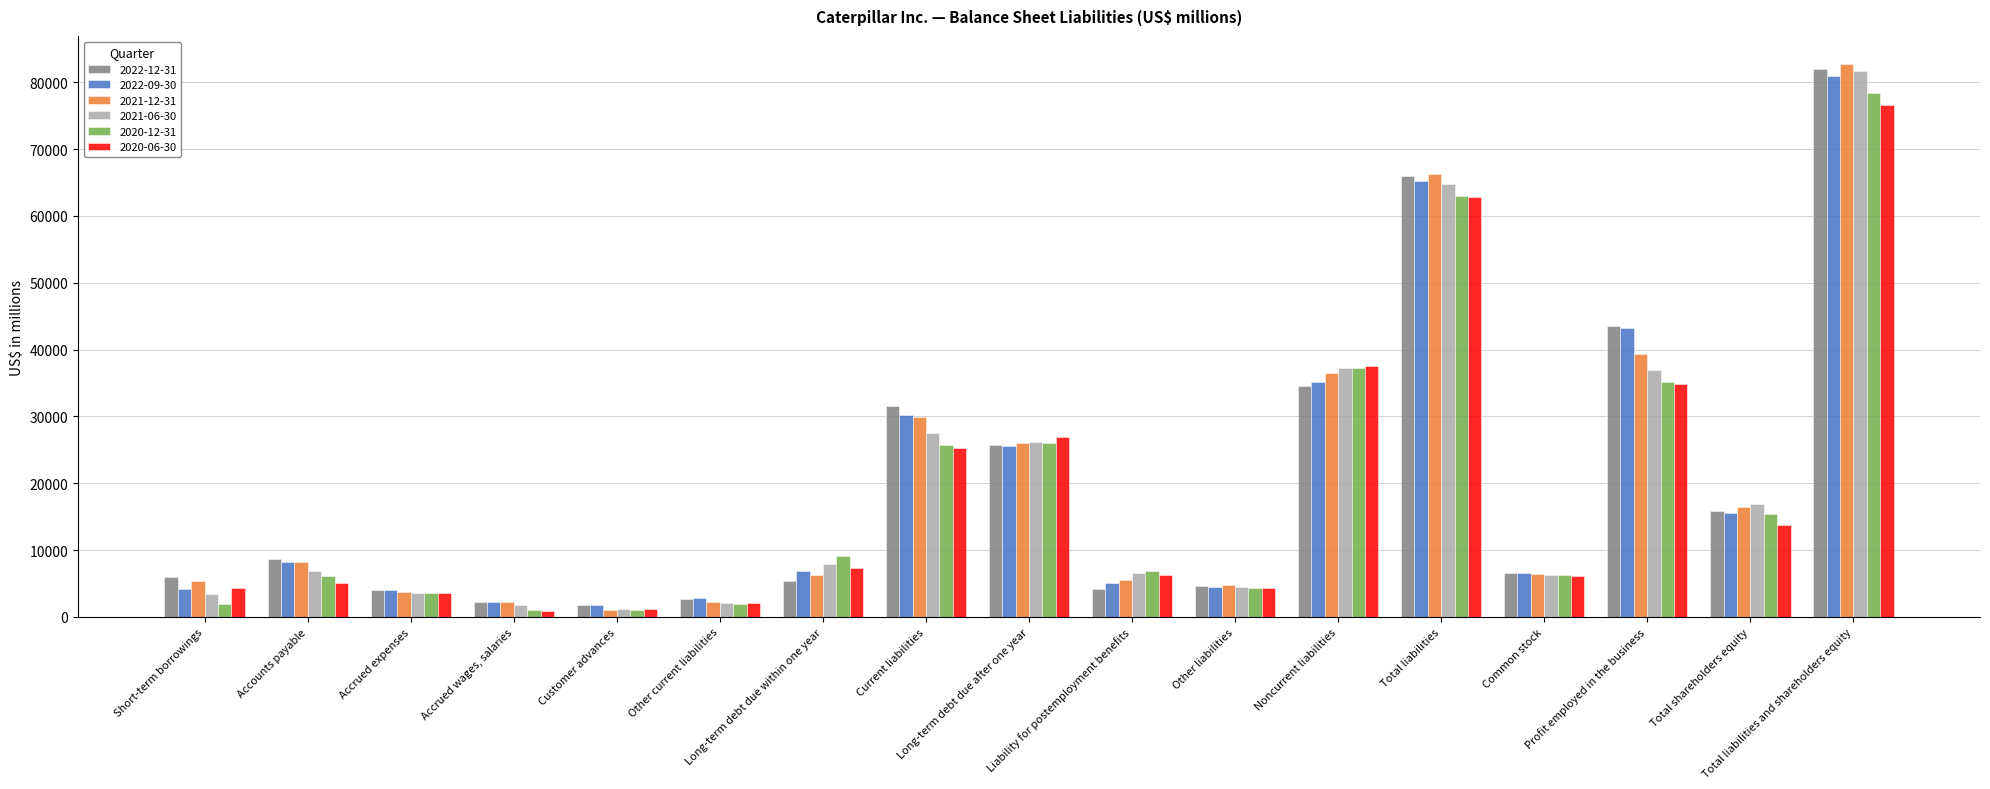

What is the difference between the maximum and minimum values in the 2021-06-30 series?

80540